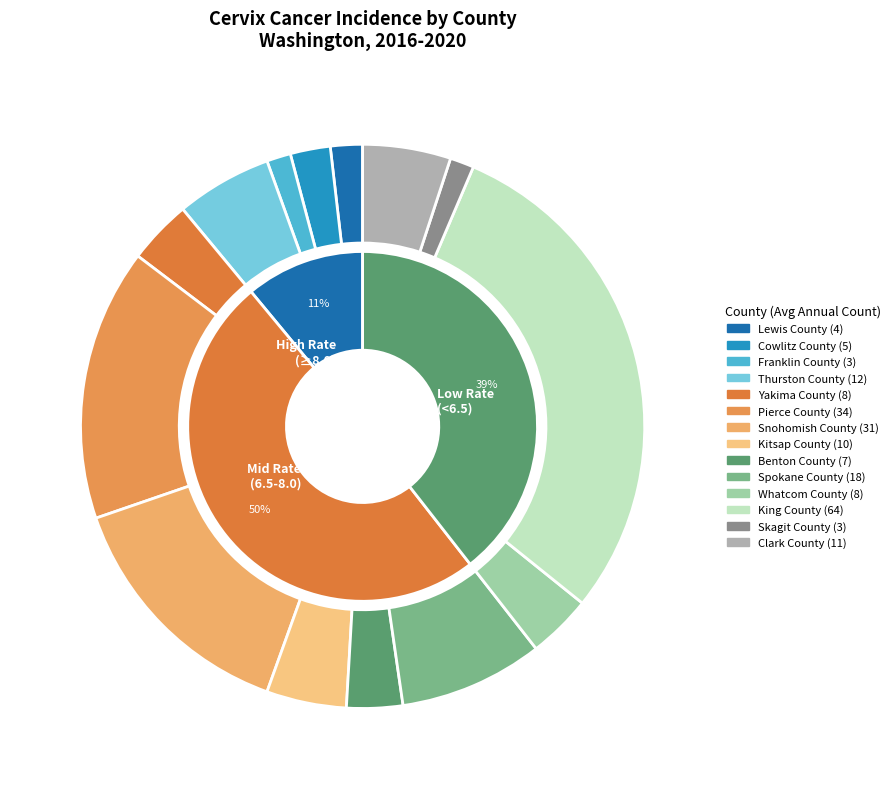

Count the number of slices in the pie.

14